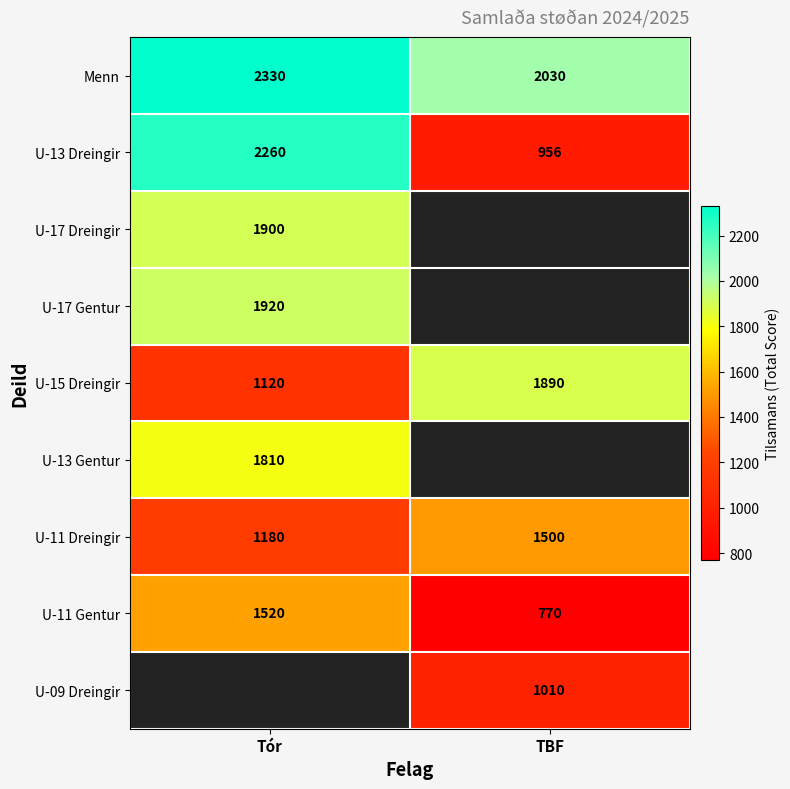

What is the smallest value displayed?

770.0